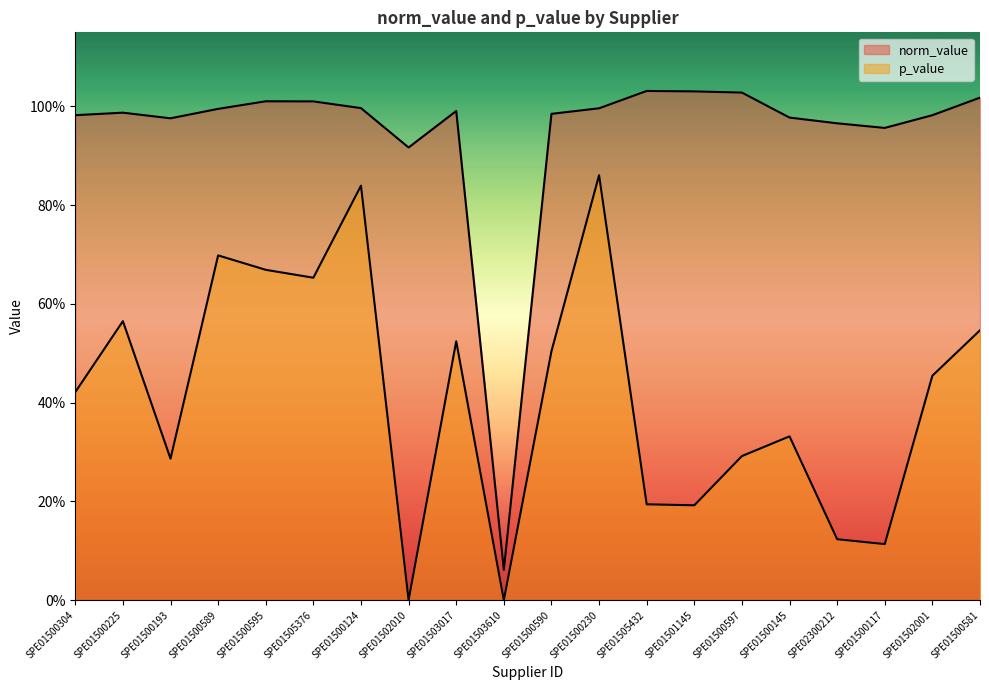

How many values in the p_value series exceed 0?

19